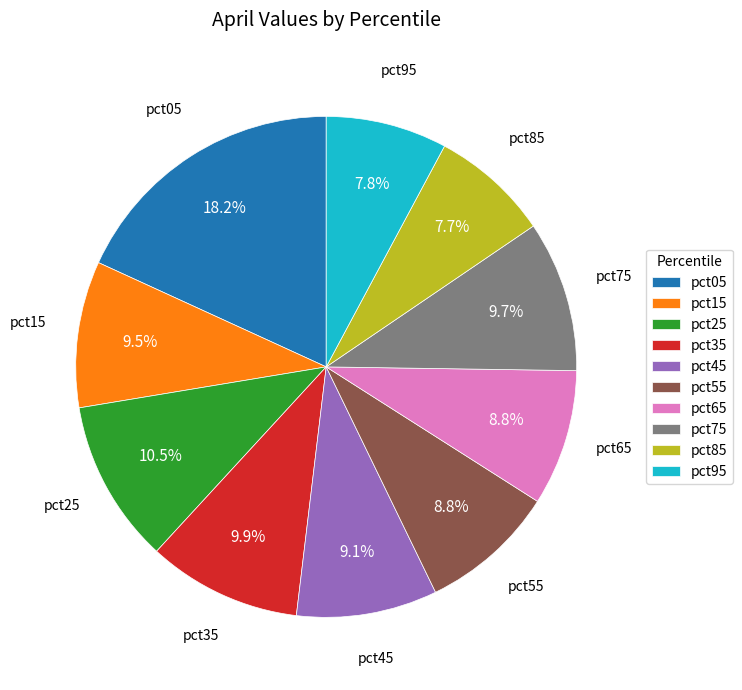

Is it true that pct75 is 1% of the pie?

False